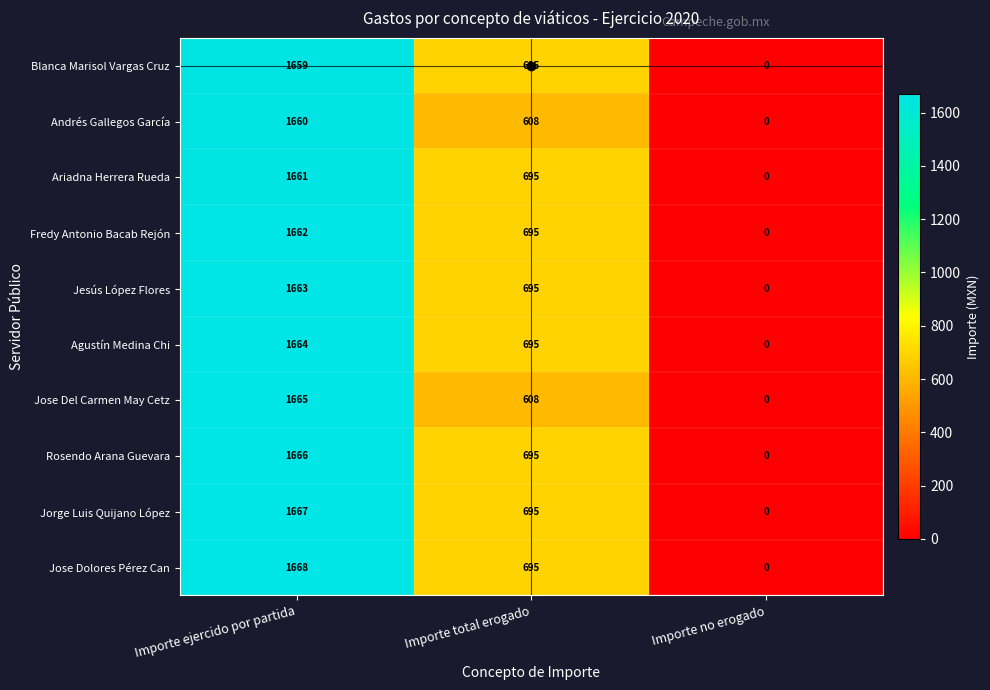

Count the number of categories in the chart.

3